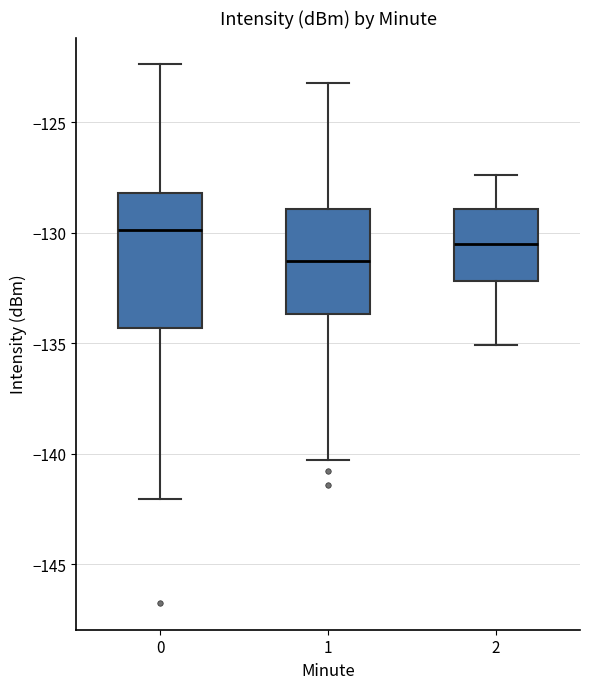

Reading left to right, transcribe this box plot: for each box, give where its median line is, the range the box spans, and where its two whiskers end, as read against the y-axis. The values are not printed on the chart, so give them approximately, as read against the axis.

0: median -130.0, box -134.5 to -128.0, whiskers -142.0 to -122.5
1: median -131.5, box -133.5 to -129.0, whiskers -140.5 to -123.0
2: median -130.5, box -132.0 to -129.0, whiskers -135.0 to -127.5